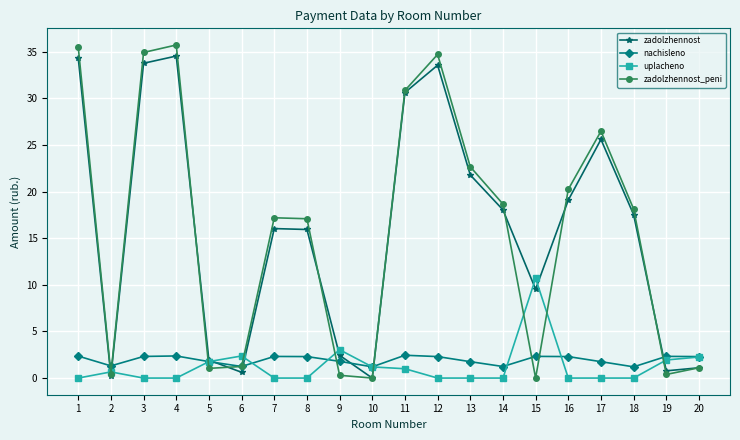

How many categories are shown in the chart?

20